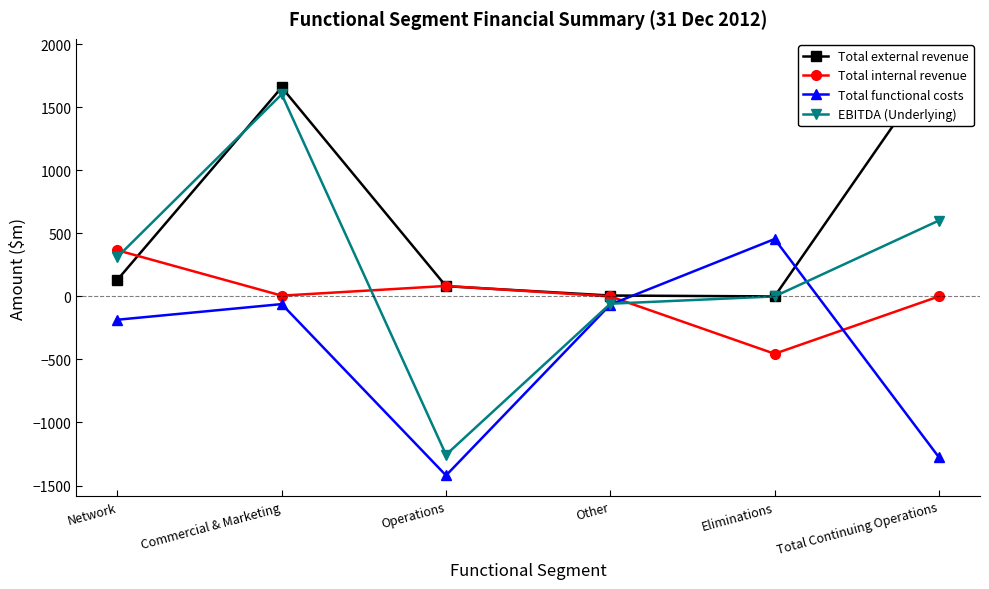

Is the value of EBITDA (Underlying) at Eliminations greater than the value of Total external revenue at Network?

No